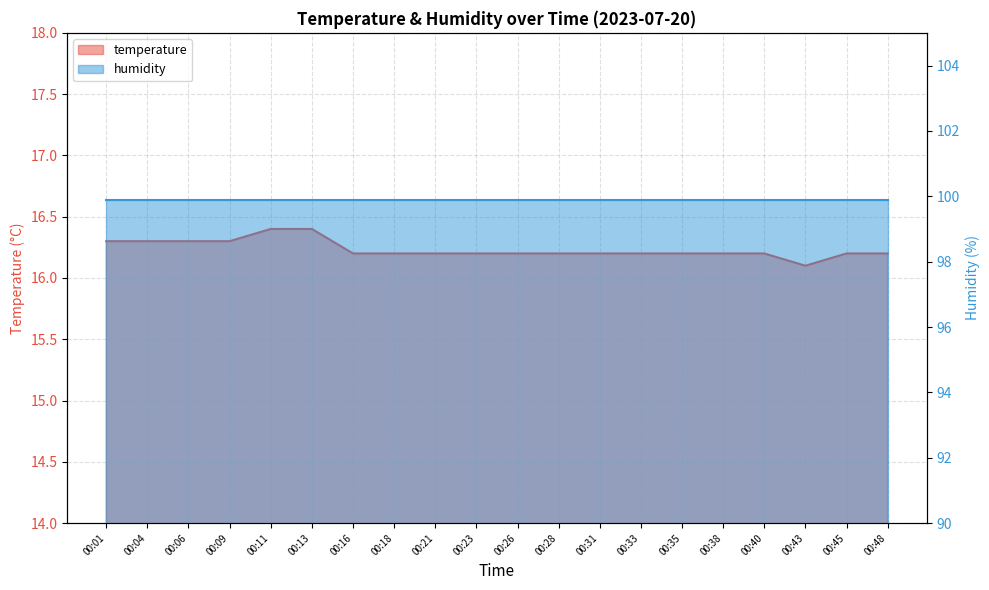

The value at 00:31 is 7.2. True or false?

False